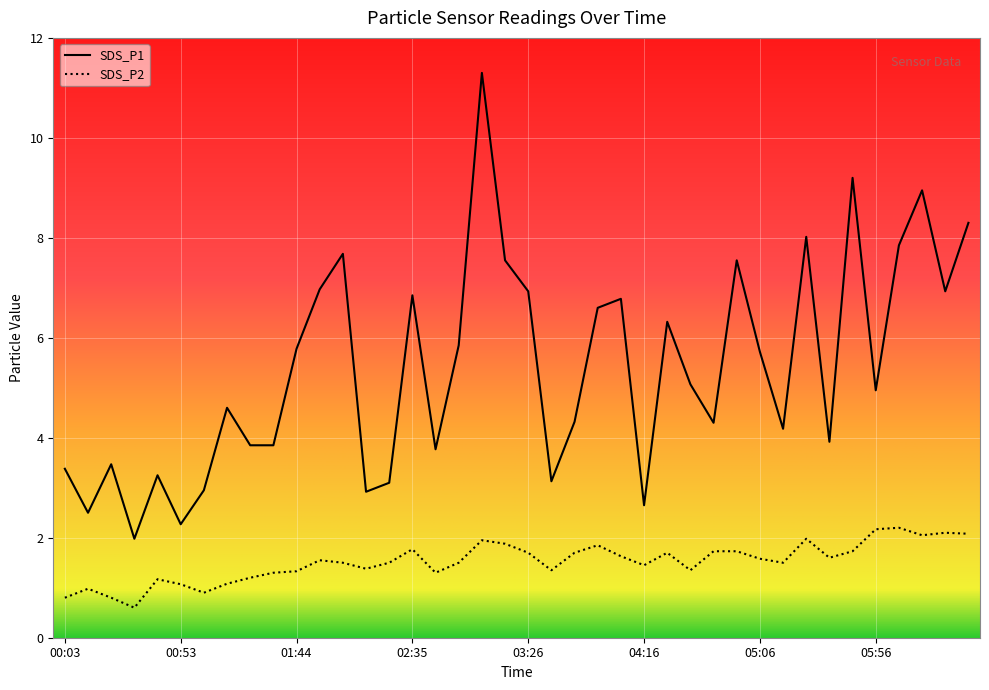

Which series has the largest range (max minus min)?

SDS_P1